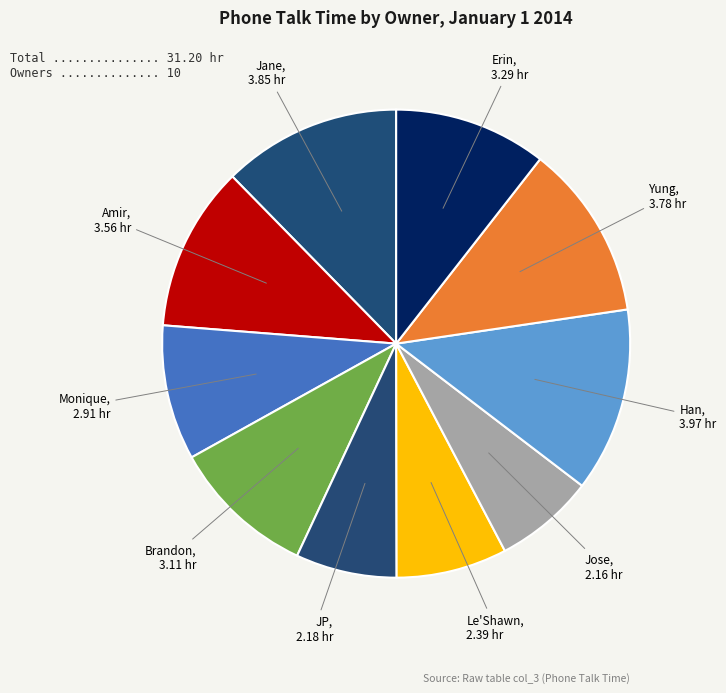

To the nearest percent, what is the difference between the largest and smallest slice percentages?

6%